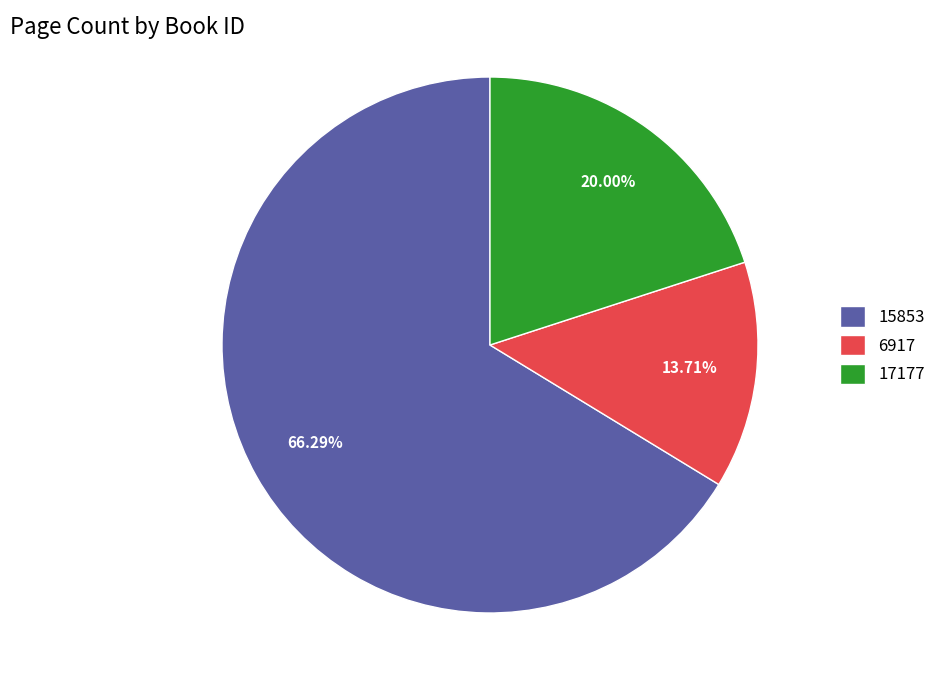

Which slice is the largest?

15853